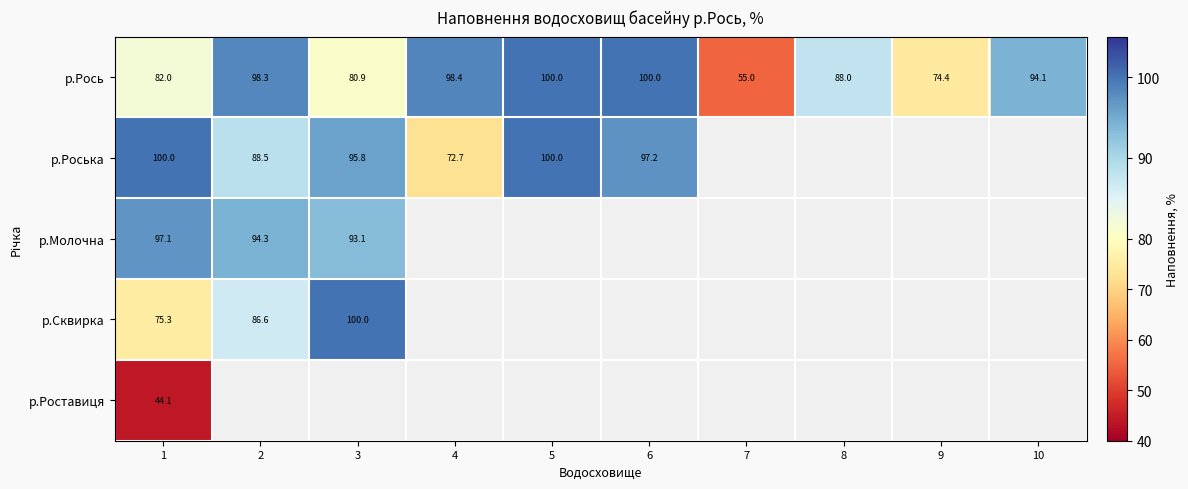

How many series are shown in this chart?

5